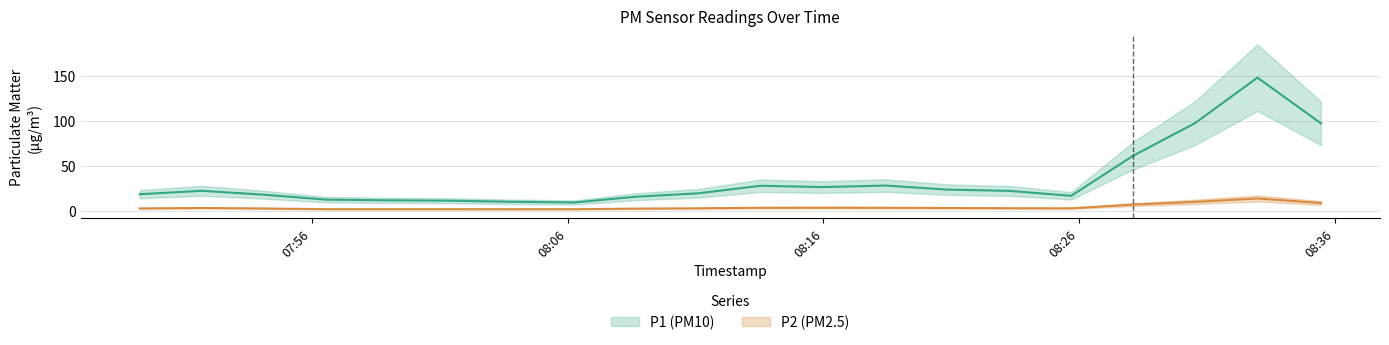

What is the minimum value shown in the chart?

1.6